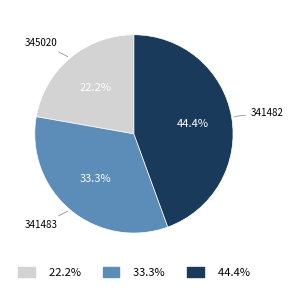

How many segments does this pie chart have?

3